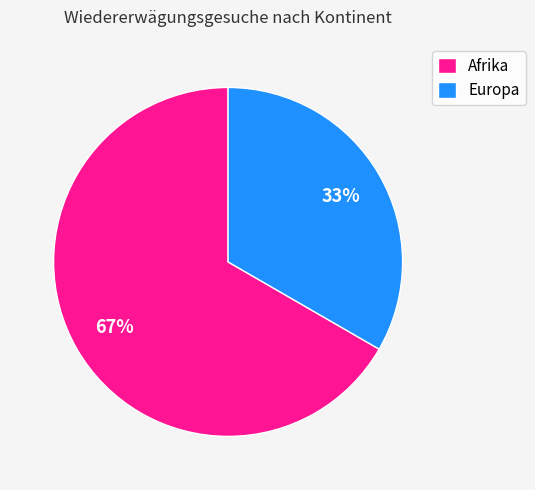

Is the sum of Europa and Afrika greater than half?

Yes